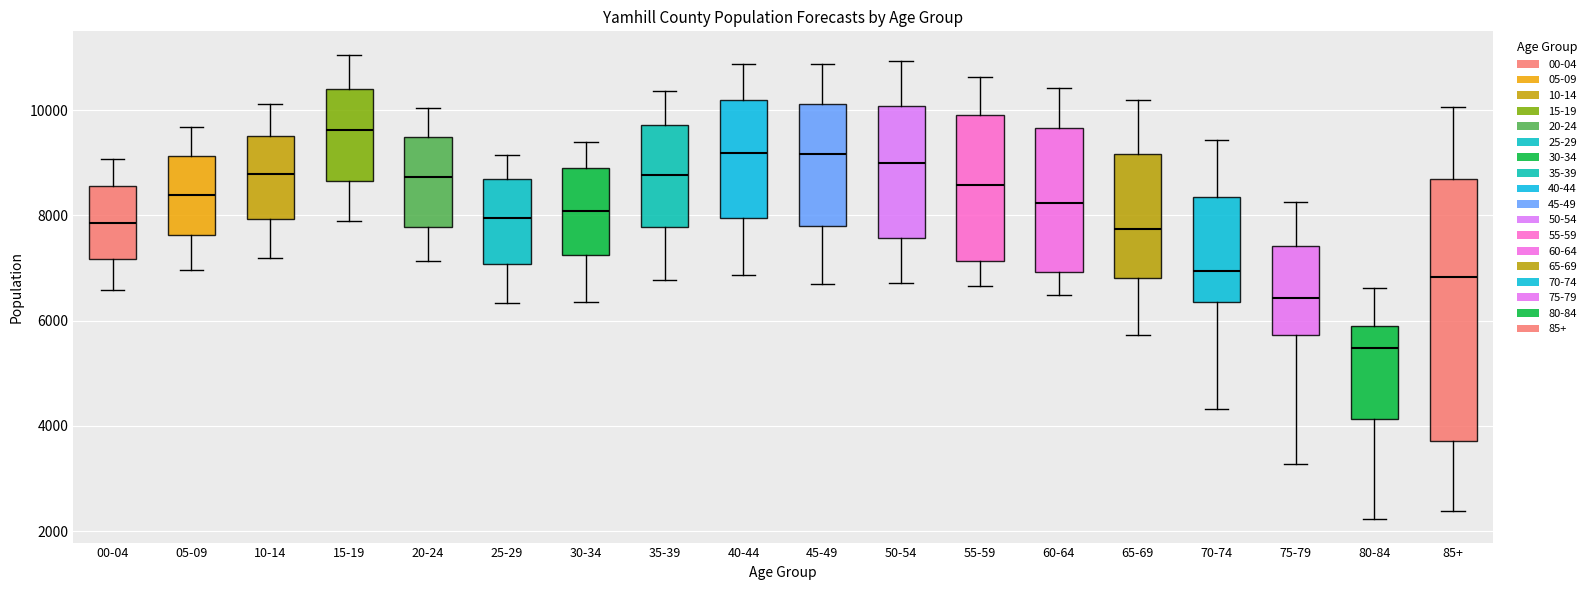

Which box's median line is the lowest?

80-84